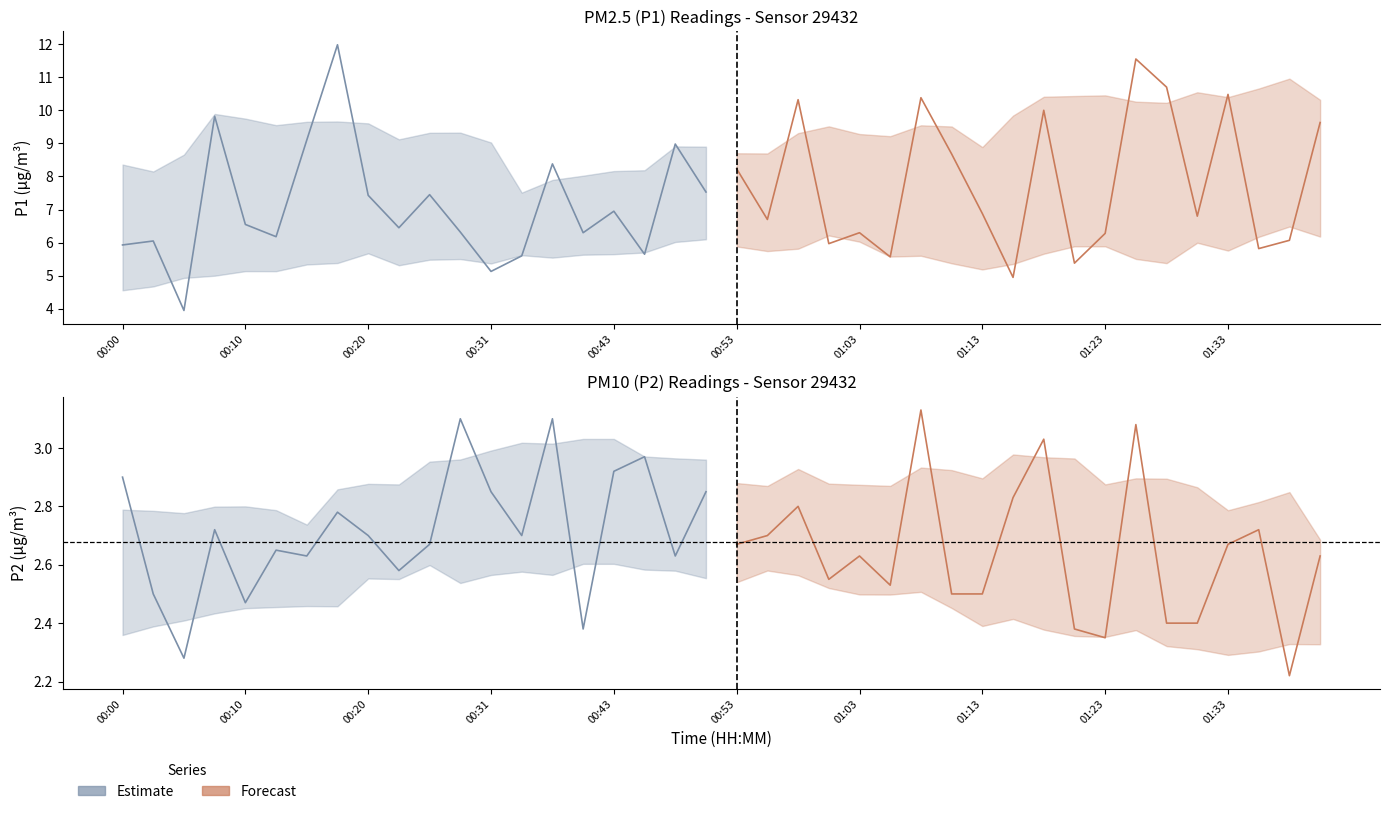

True or false: P1 forecast and P1 intersect in this chart.

True